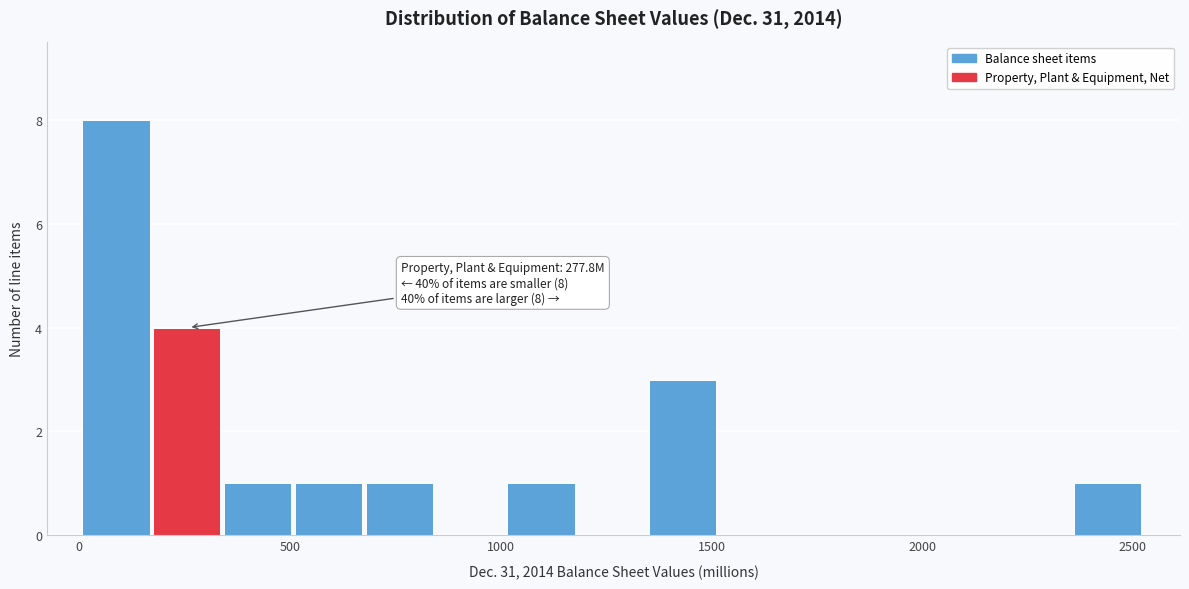

Read against the x-axis, roughly where is the centre of the tallest bar?

100